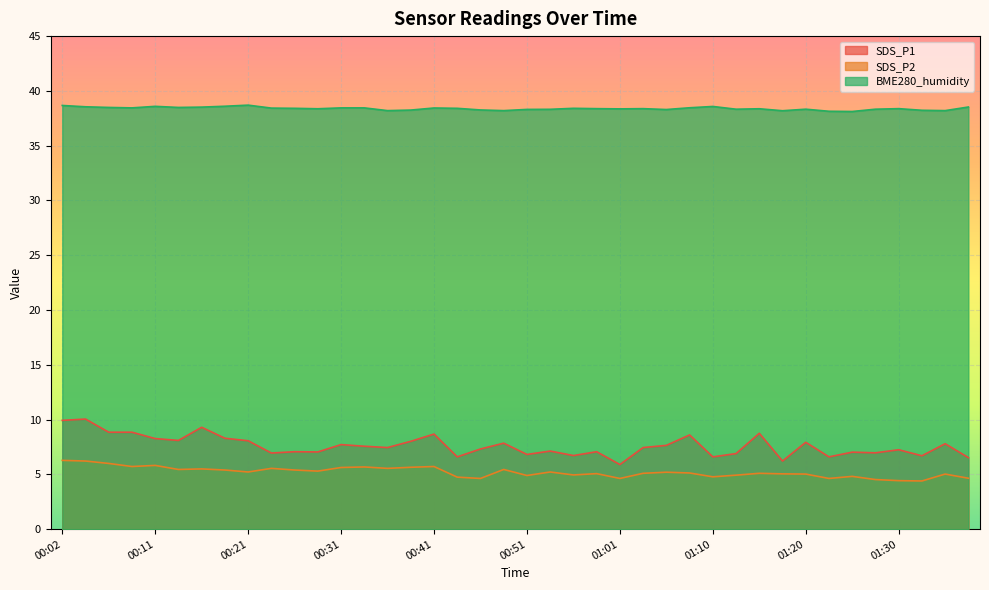

Which series changed the most between 00:07 and 01:37?

SDS_P1